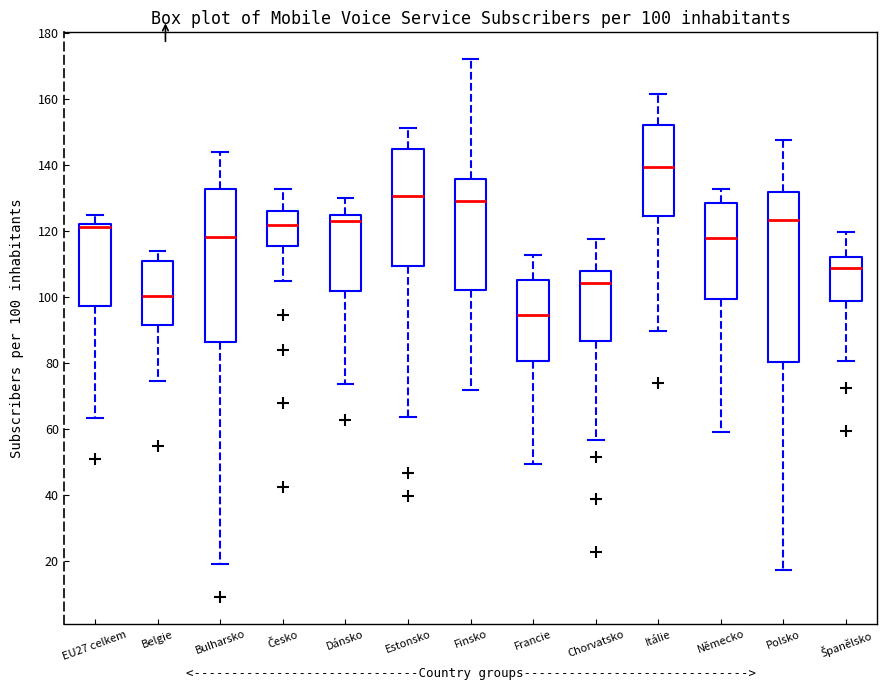

Which box's median line is the highest?

Itálie